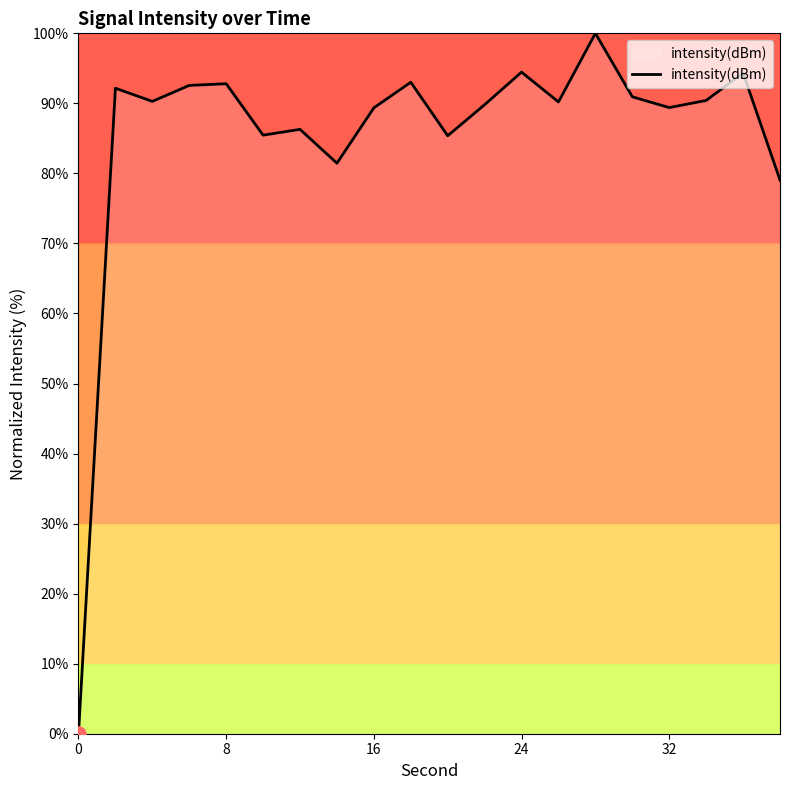

What is the maximum value shown in the chart?

100.0